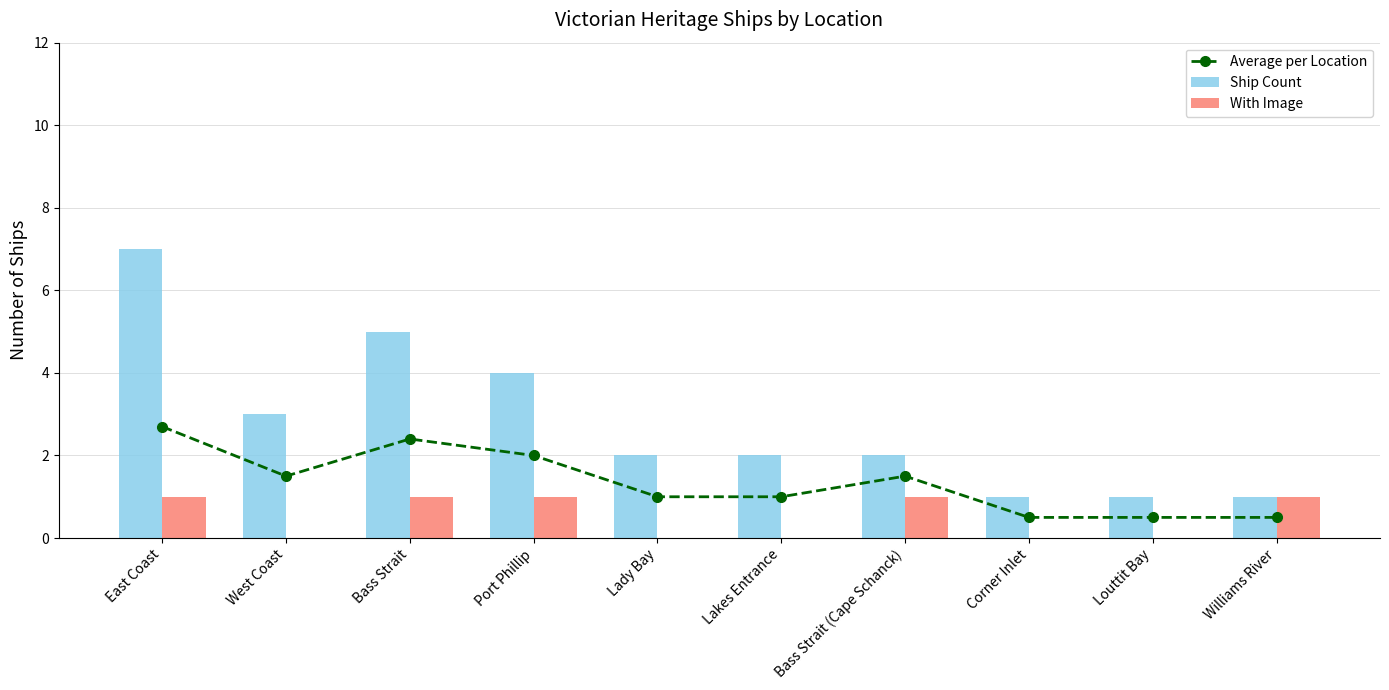

What is the spread (max minus min) of values at Lakes Entrance?

2.0